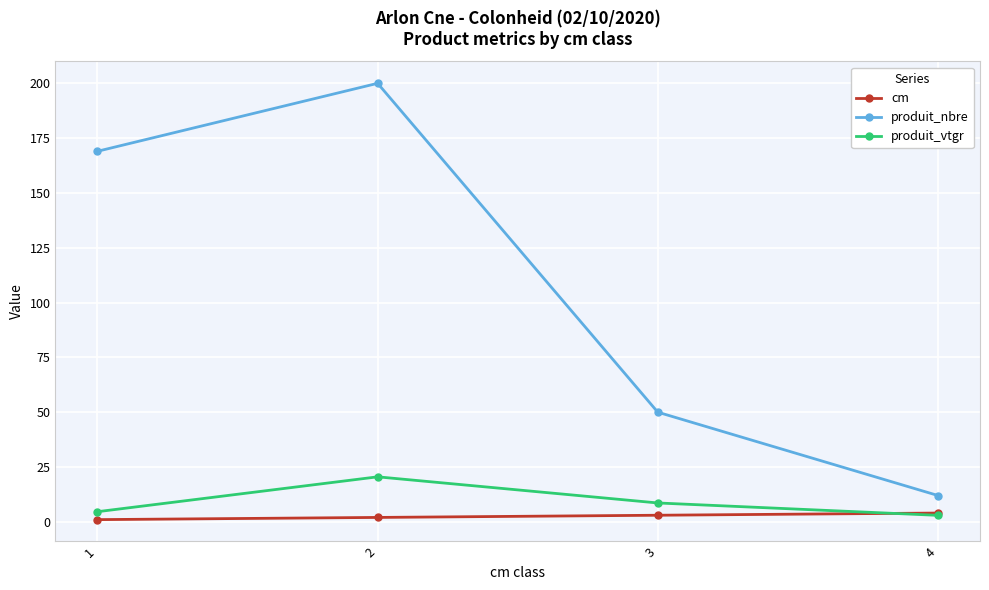

Rank the series at 1 from highest to lowest value.

produit_nbre, produit_vtgr, cm